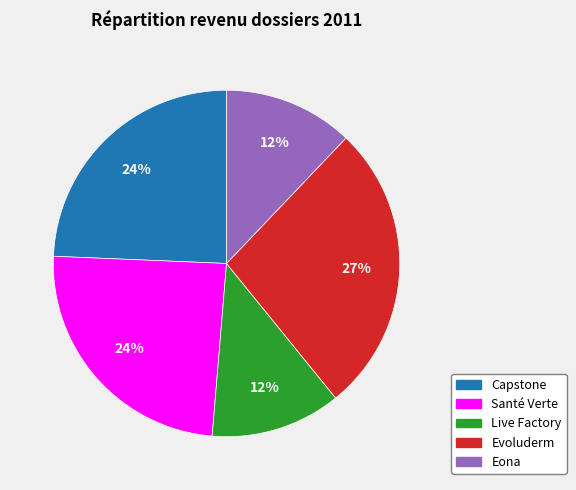

Is it true that Capstone is 11% of the pie?

False